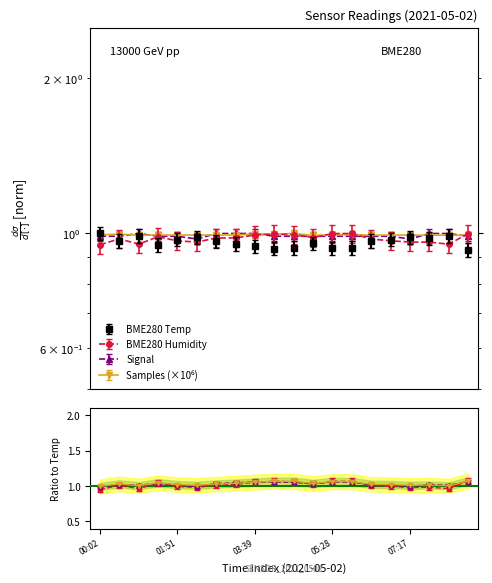

The Samples_norm series shows 1.4 at 00:29. True or false?

False